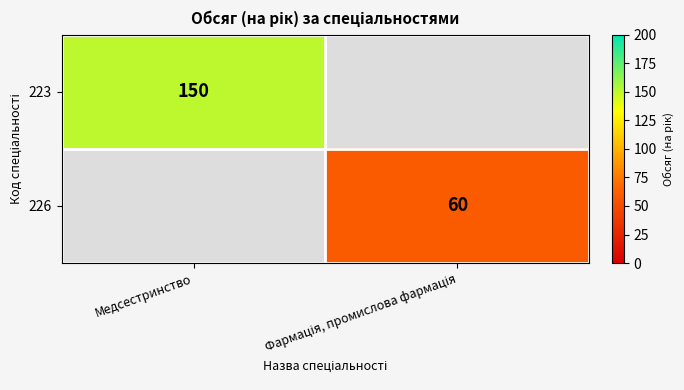

The 223 series shows 70 at Медсестринство. True or false?

False